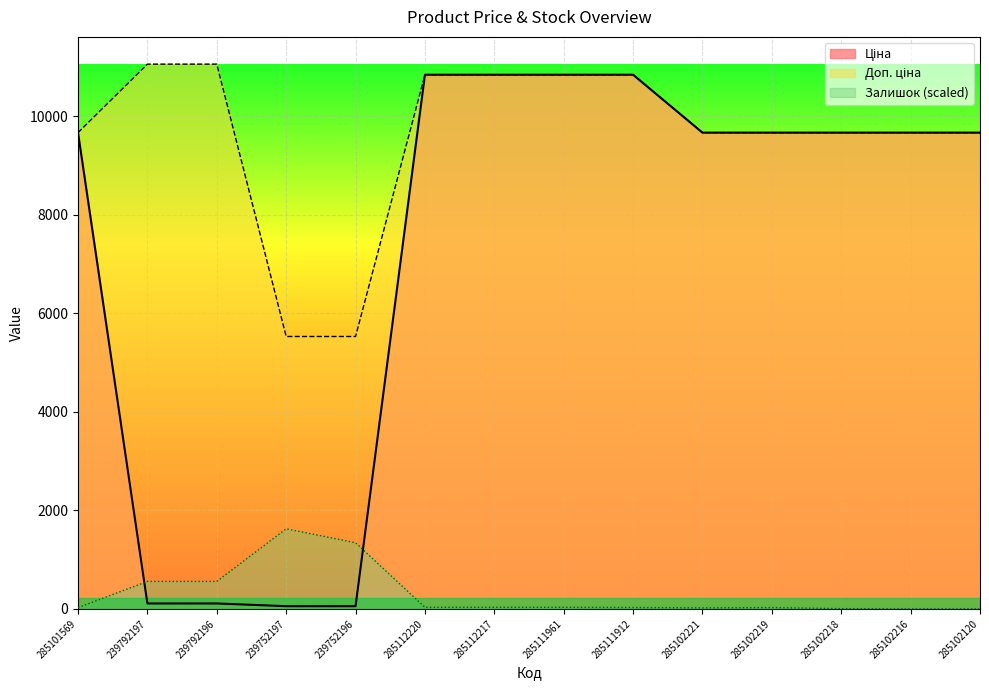

Rank the categories by Доп. ціна value from highest to lowest.

239792197, 239792196, 285112220, 285112217, 285111961, 285111912, 285101569, 285102221, 285102219, 285102218, 285102216, 285102120, 239752197, 239752196